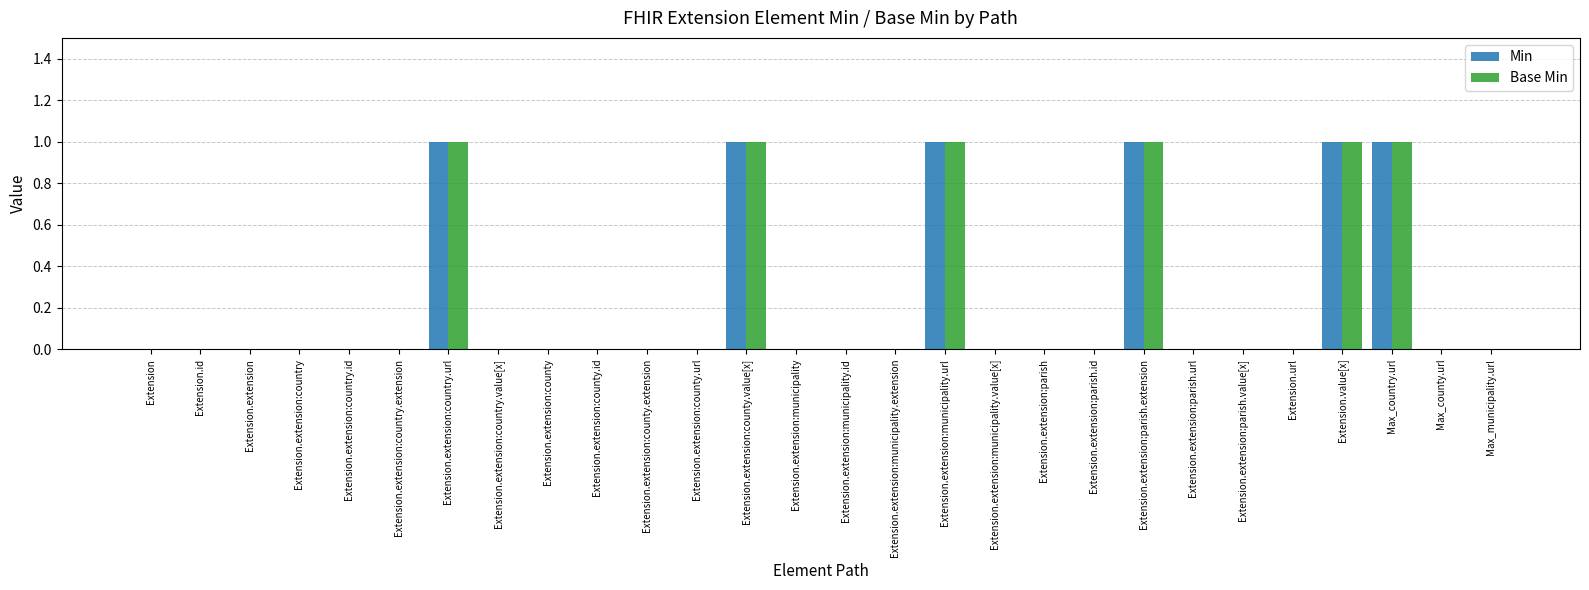

Count the number of categories in the chart.

28